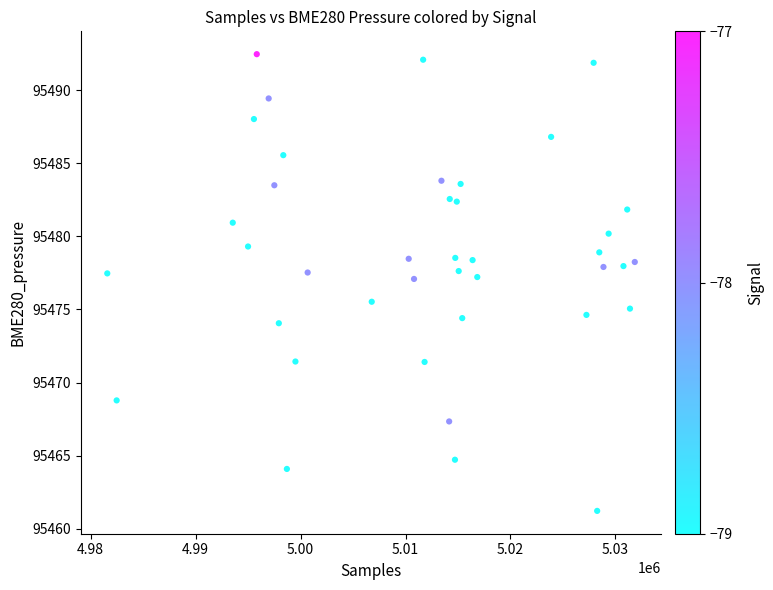

What Y value in the scatter plot is closest to 95476?

95475.5